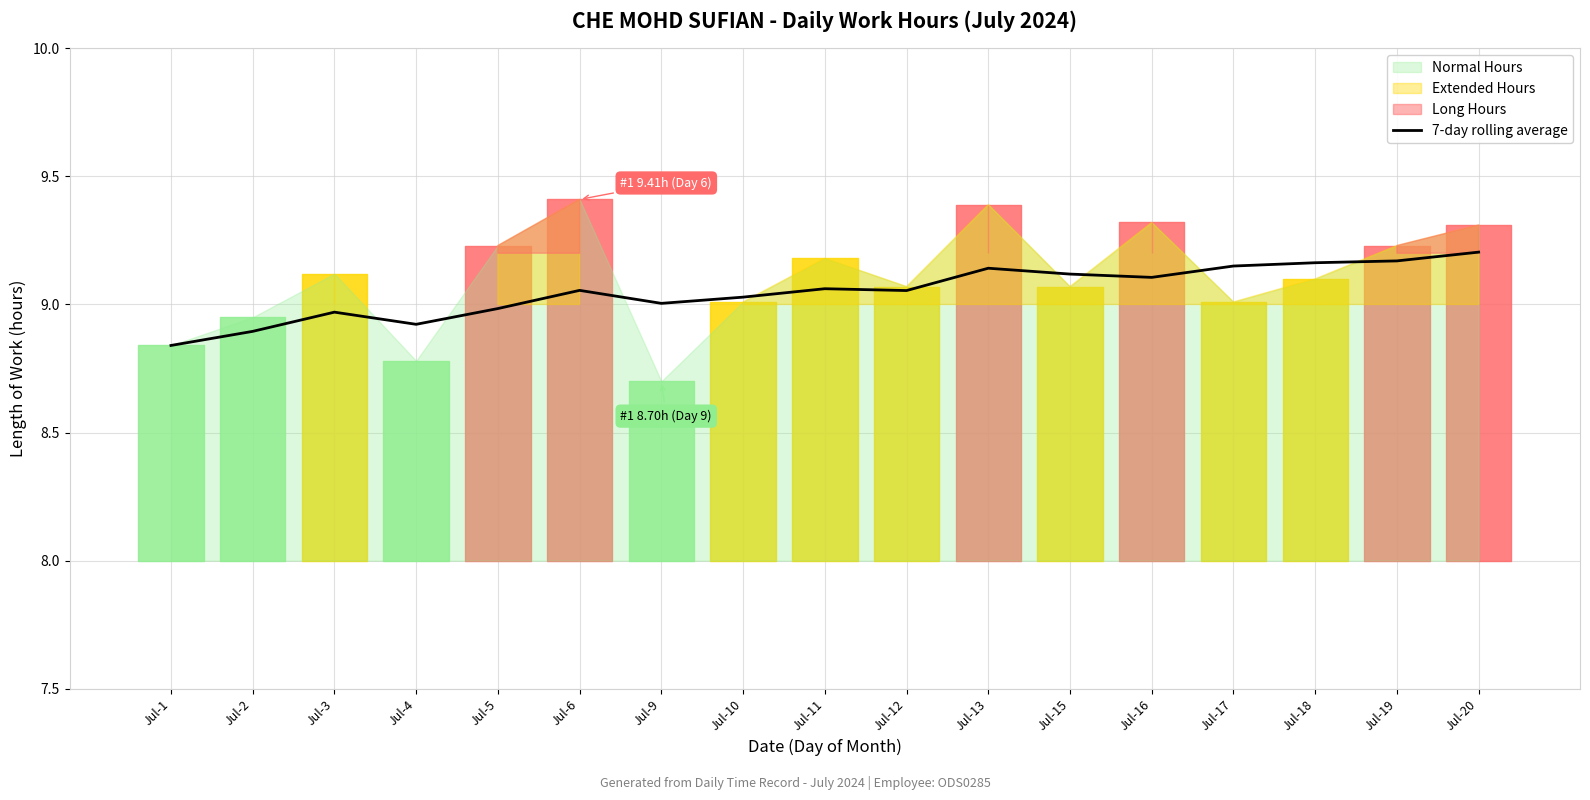

What is the sum of all values?

153.9